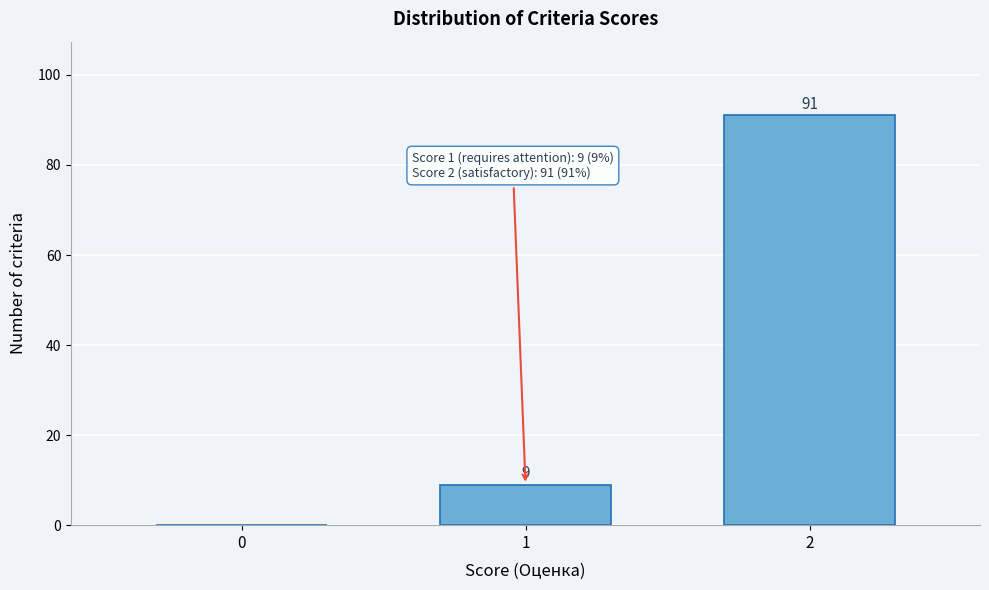

Reading left to right, list all the values displayed in this chart.

0=0	1=9	2=91